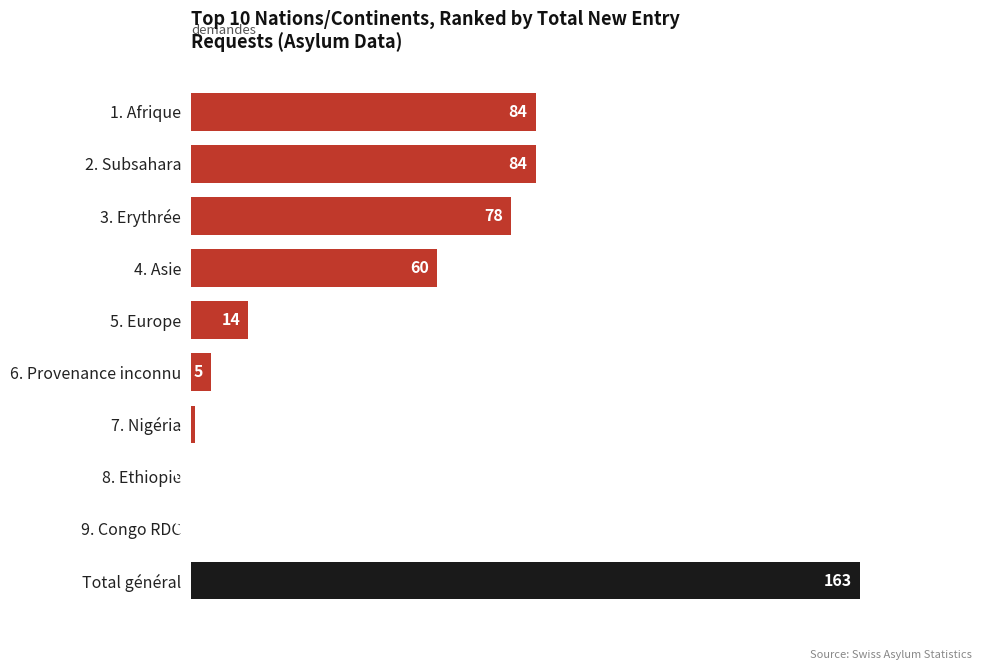

How many values are above zero?

8